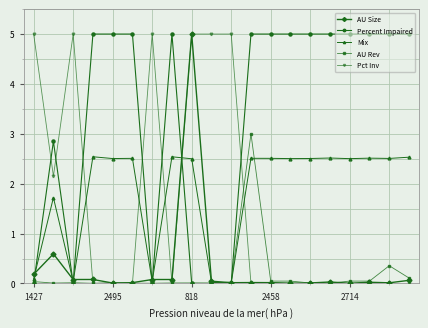

What are all the series names shown in the legend?

AU Size, Percent Impaired, Mix, AU Rev, Pct Inv